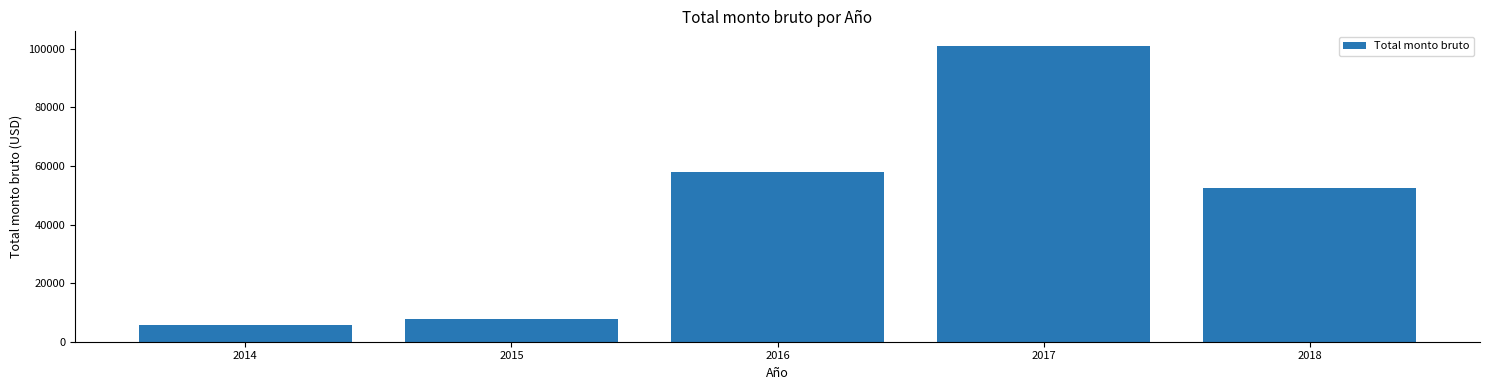

Is it true that the value at 2016 is 20533.2?

False